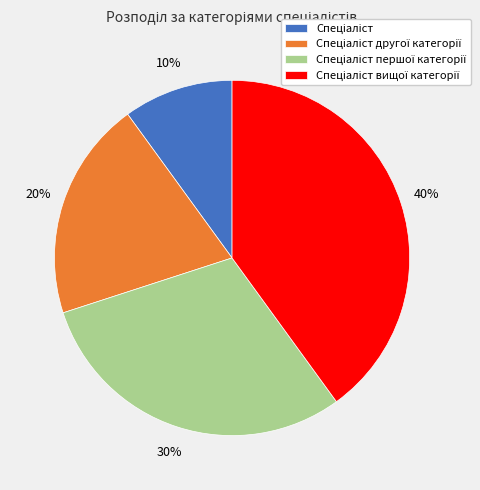

To the nearest percent, what is the average slice percentage?

25%